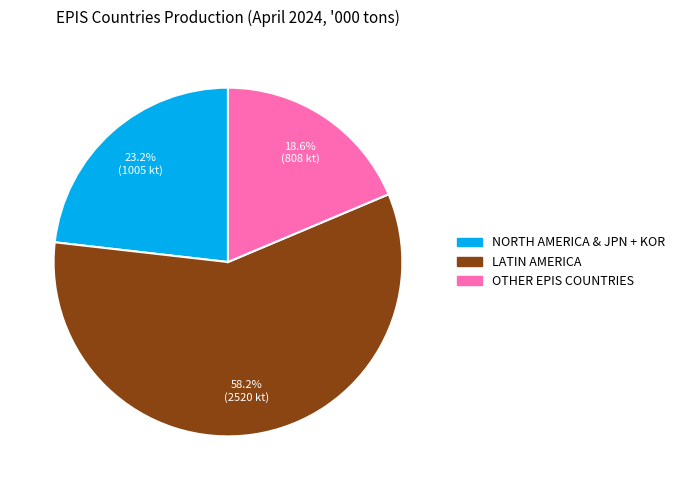

To the nearest percent, what is the combined percentage of OTHER EPIS COUNTRIES and LATIN AMERICA?

77%